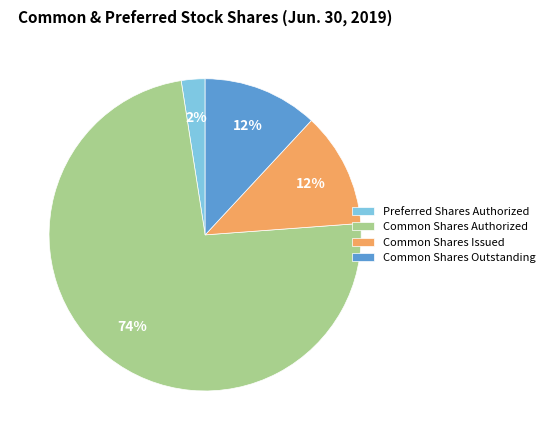

To the nearest percent, what percentage of the pie is Preferred Shares Authorized?

2%